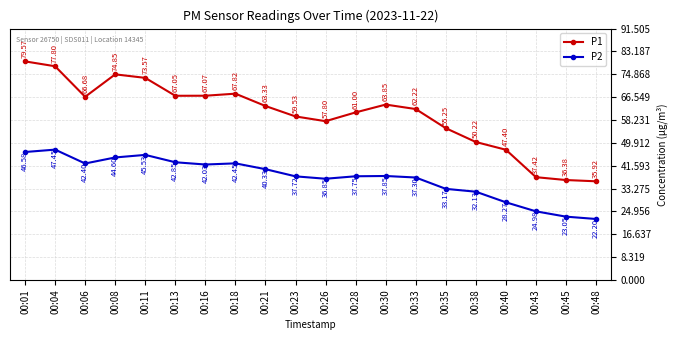

True or false: P1 has more than 2 points higher than both neighbors.

True